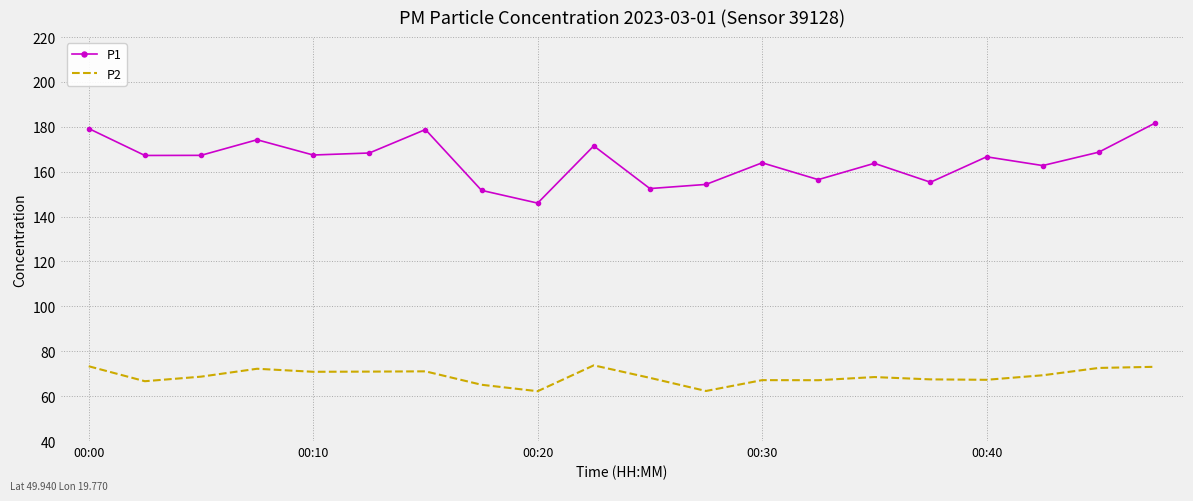

True or false: P2 and P1 intersect in this chart.

False